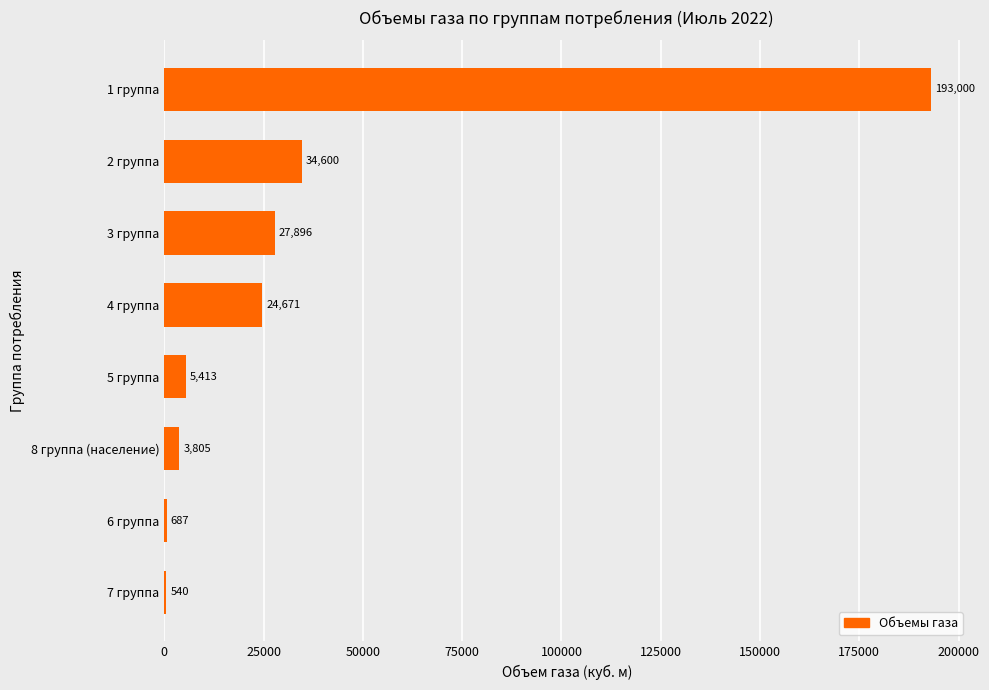

Between 1 группа and 5 группа, which is larger?

1 группа